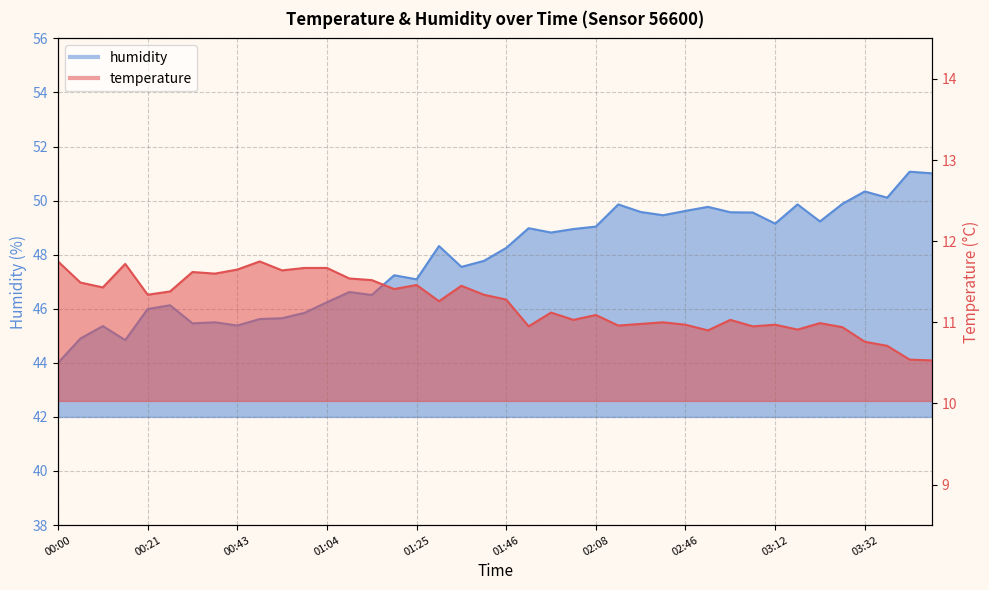

What is the difference between the maximum and minimum values in the temperature series?

1.2